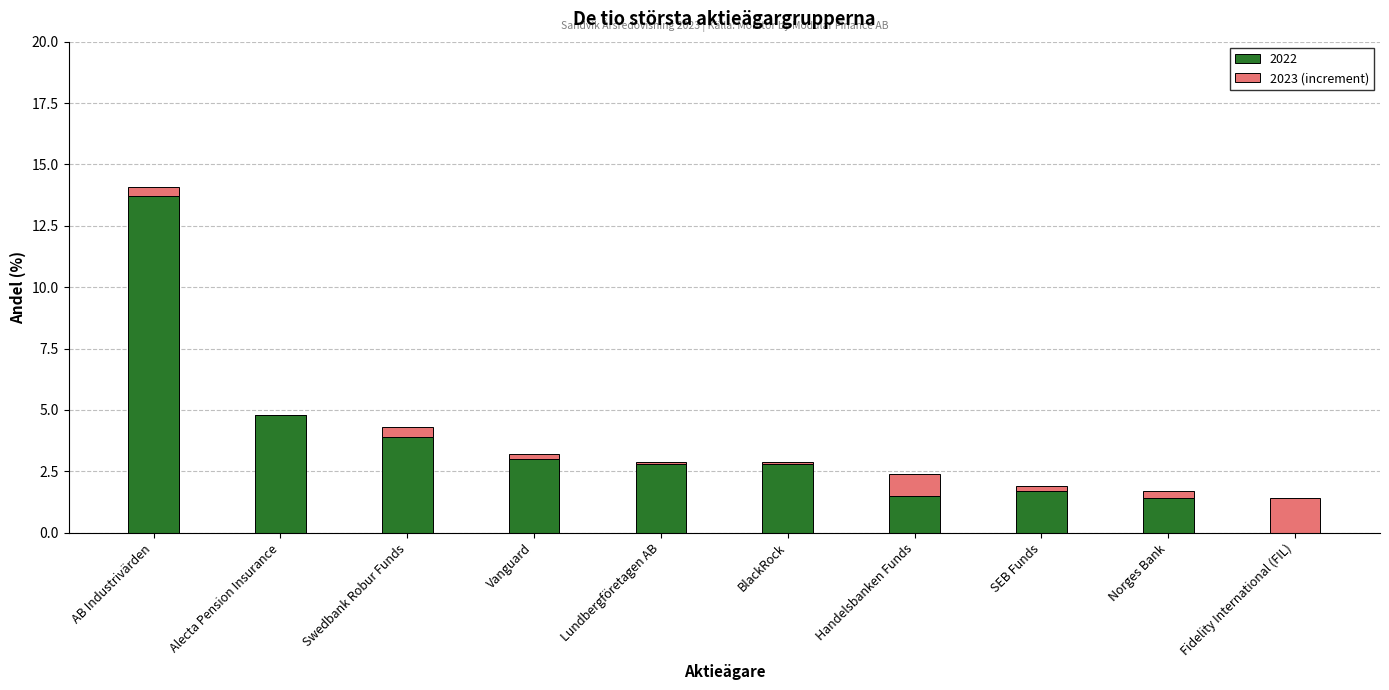

Count the number of categories in the chart.

10